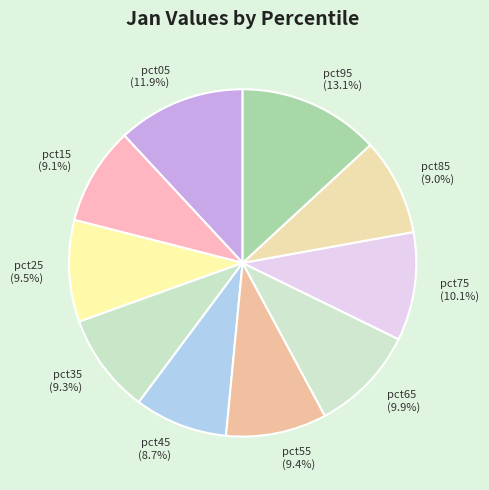

What percentage is the pct85 slice, to the nearest percent?

9%